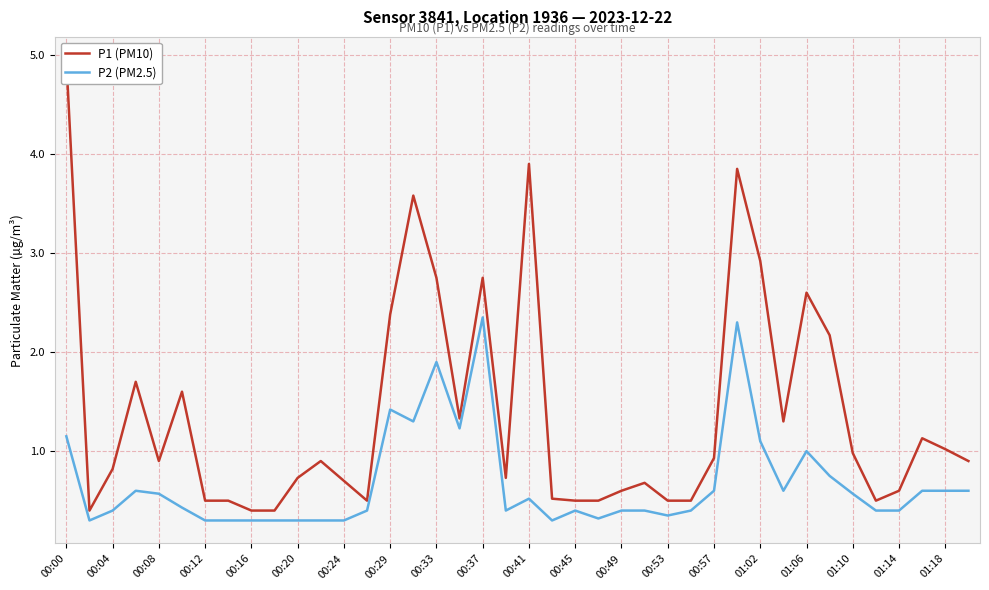

Is this an area chart (filled region under the line)?

No